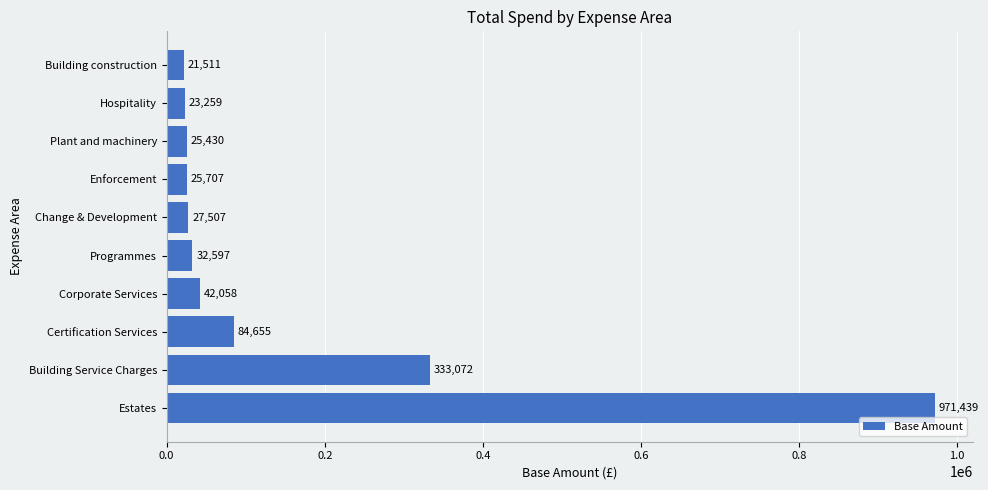

True or false: the data shows 21510.7 at Building construction.

True